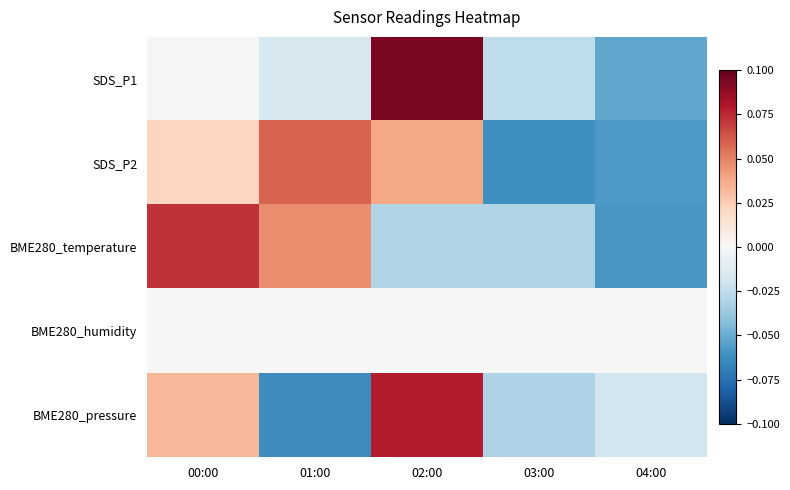

Reading left to right, list all the values displayed in this chart.

SDS_P1: 00:00=-0.0	01:00=-0.0	02:00=0.1	03:00=-0.0	04:00=-0.1
SDS_P2: 00:00=0.0	01:00=0.1	02:00=0.0	03:00=-0.1	04:00=-0.1
BME280_temperature: 00:00=0.1	01:00=0.0	02:00=-0.0	03:00=-0.0	04:00=-0.1
BME280_humidity: 00:00=0.0	01:00=0.0	02:00=0.0	03:00=0.0	04:00=0.0
BME280_pressure: 00:00=0.0	01:00=-0.1	02:00=0.1	03:00=-0.0	04:00=-0.0